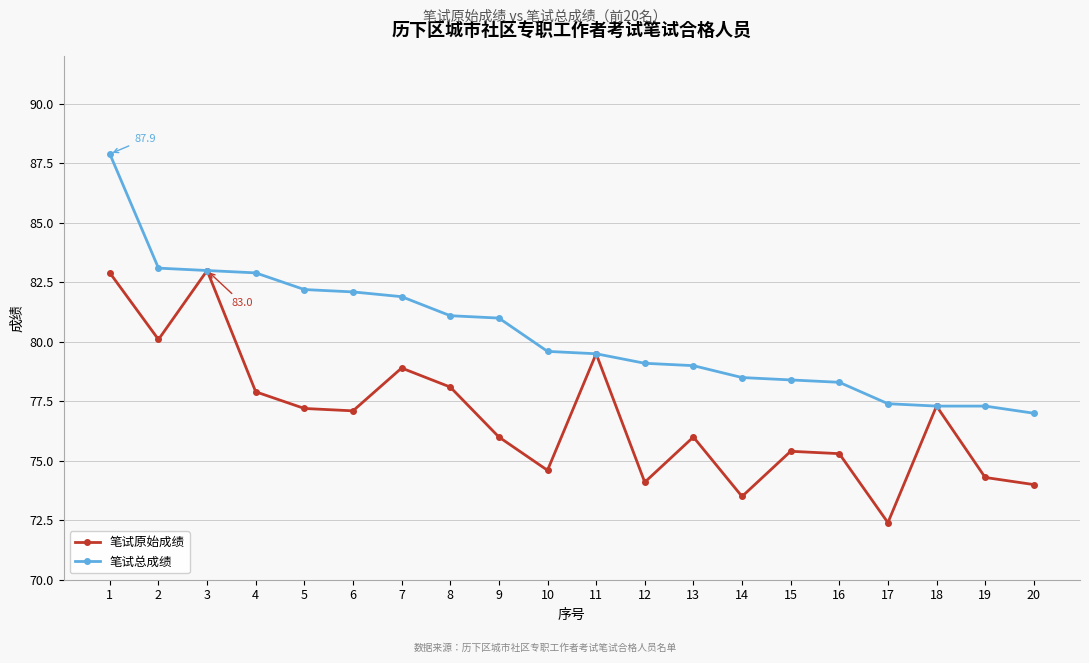

How many values in the 笔试原始成绩 series are below 77?

10